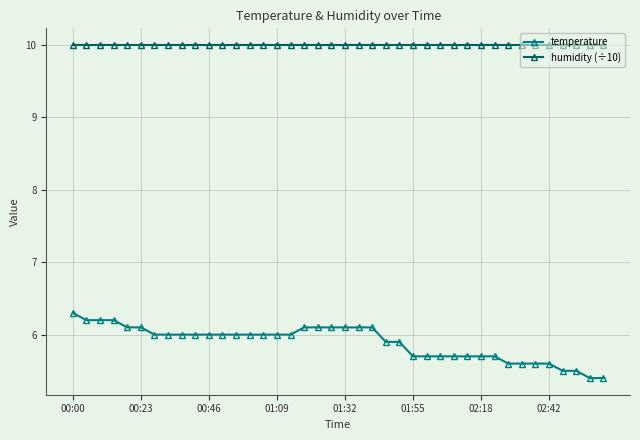

Which series has the largest total across all categories?

humidity (÷10)